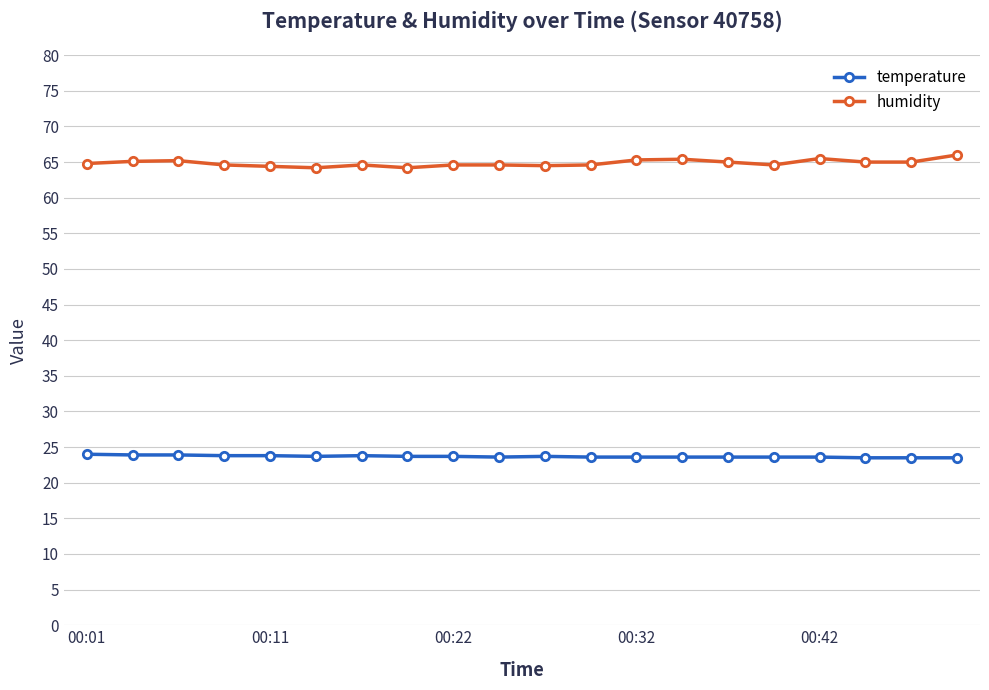

List the series in order of their overall mean, highest first.

humidity, temperature